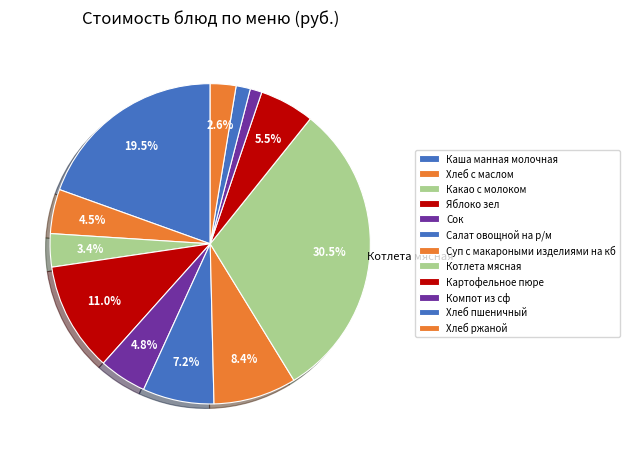

How many segments does this pie chart have?

12